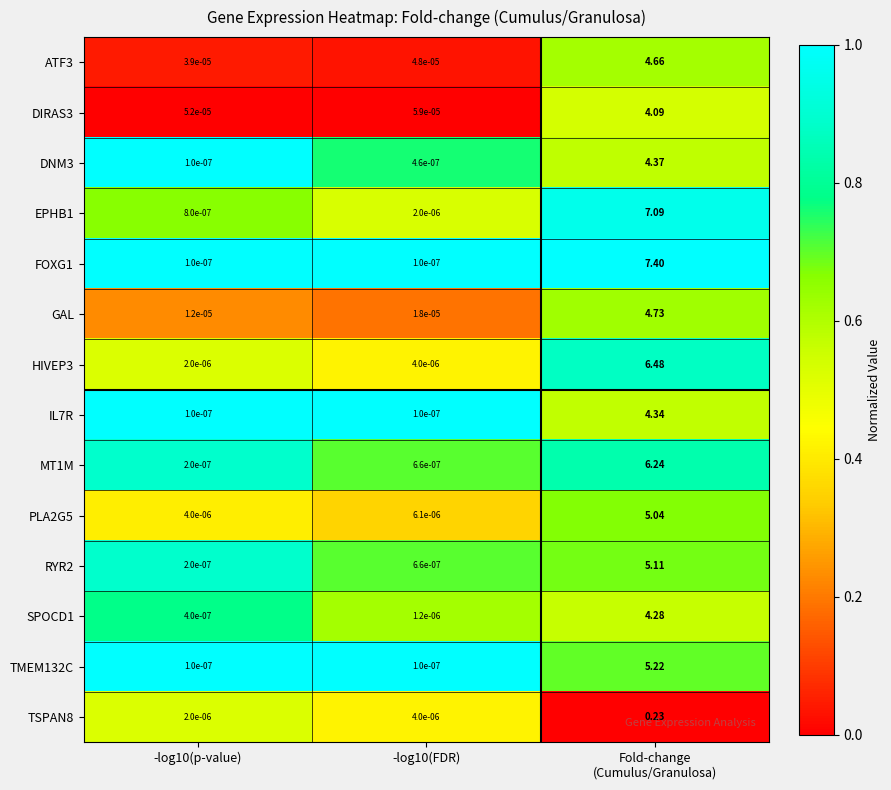

Is the value of DIRAS3 at -log10(FDR) greater than the value of SPOCD1 at -log10(p-value)?

Yes